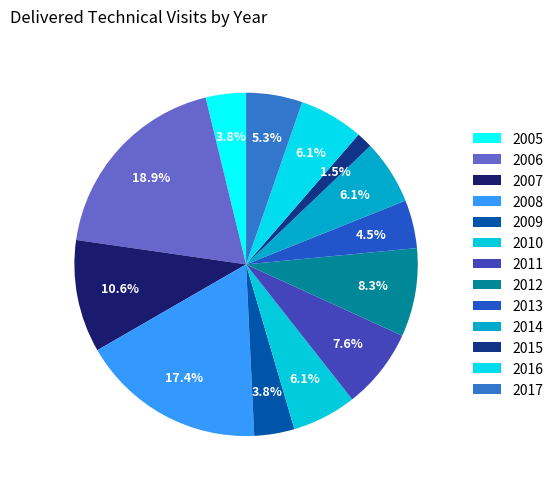

Between 2007 and 2008, which is larger?

2008